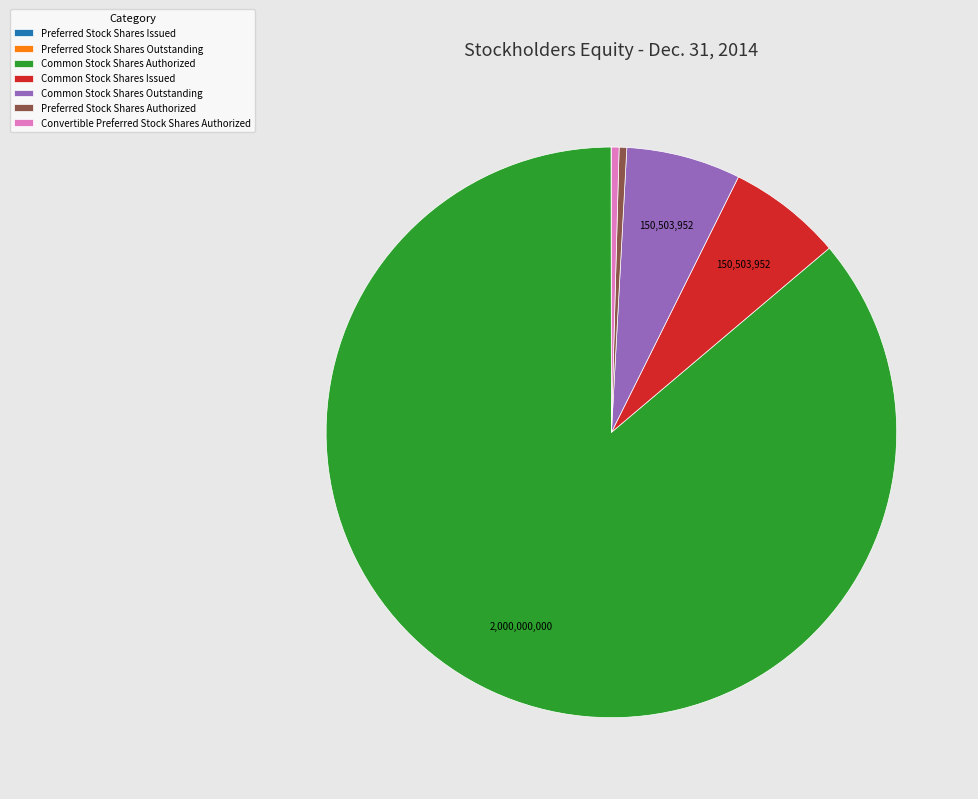

Is it true that Common Stock Shares Issued is 6% of the pie?

True